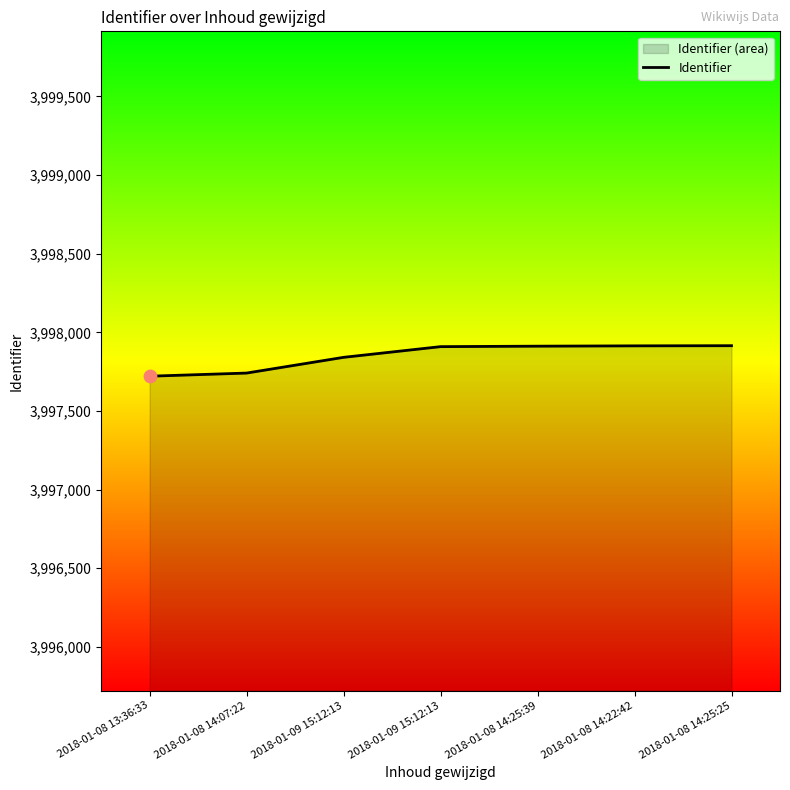

Which has a higher value, 2018-01-08 14:25:25 or 2018-01-08 14:25:39?

2018-01-08 14:25:25